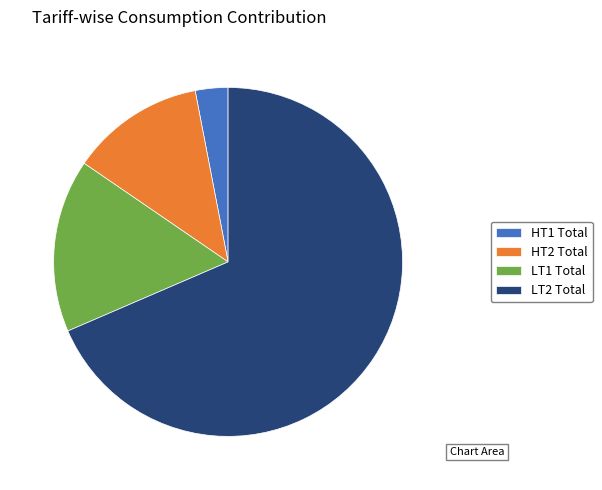

The HT2 Total slice represents 12% of the pie. True or false?

True